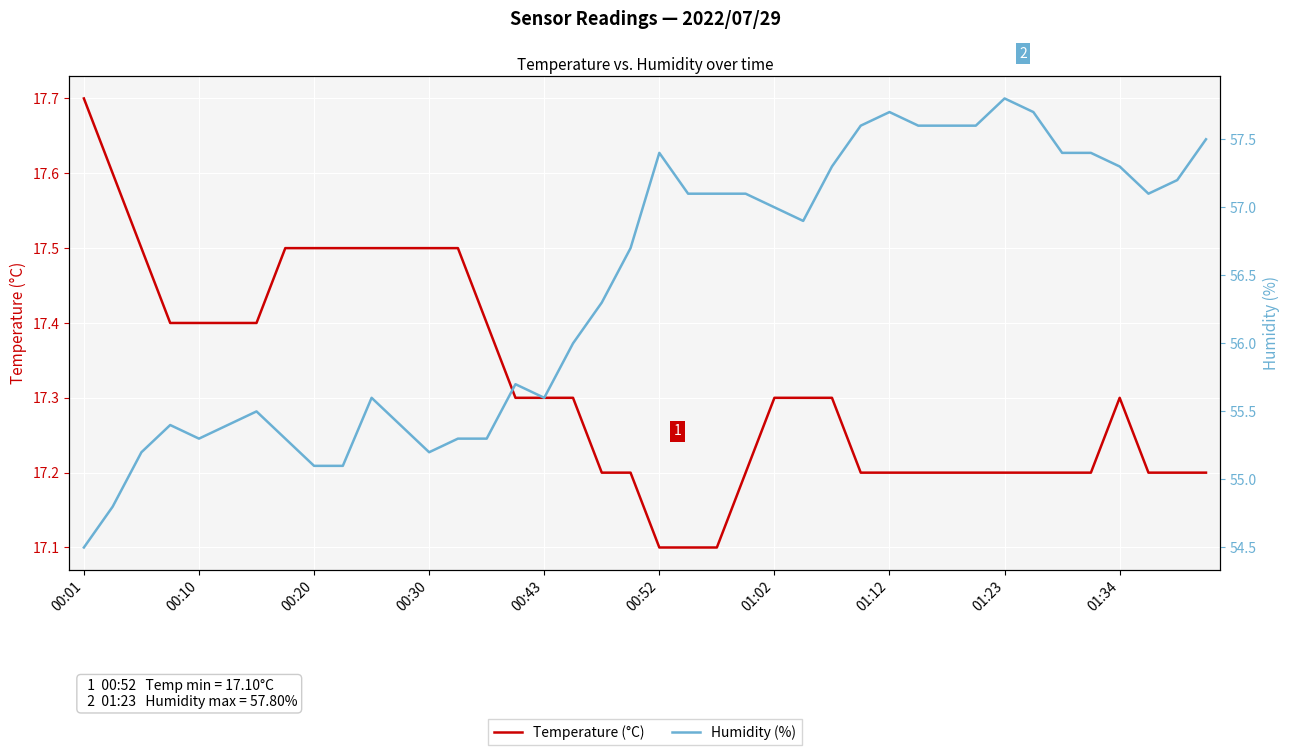

Reading left to right, extract all data points from this chart.

Temperature (°C): 17.7	17.6	17.5	17.4	17.4	17.4	17.4	17.5	17.5	17.5	17.5	17.5	17.5	17.5	17.4	17.3	17.3	17.3	17.2	17.2	17.1	17.1	17.1	17.2	17.3	17.3	17.3	17.2	17.2	17.2	17.2	17.2	17.2	17.2	17.2	17.2	17.3	17.2	17.2	17.2
Humidity (%): 54.5	54.8	55.2	55.4	55.3	55.4	55.5	55.3	55.1	55.1	55.6	55.4	55.2	55.3	55.3	55.7	55.6	56.0	56.3	56.7	57.4	57.1	57.1	57.1	57.0	56.9	57.3	57.6	57.7	57.6	57.6	57.6	57.8	57.7	57.4	57.4	57.3	57.1	57.2	57.5